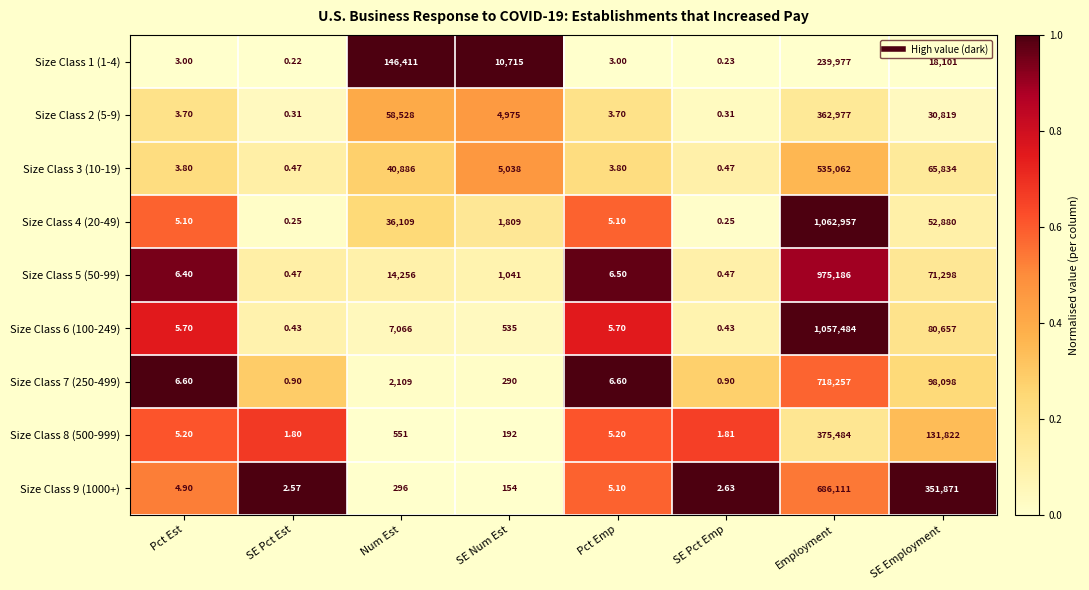

Which label corresponds to the smallest value in the chart?

SE Pct Est